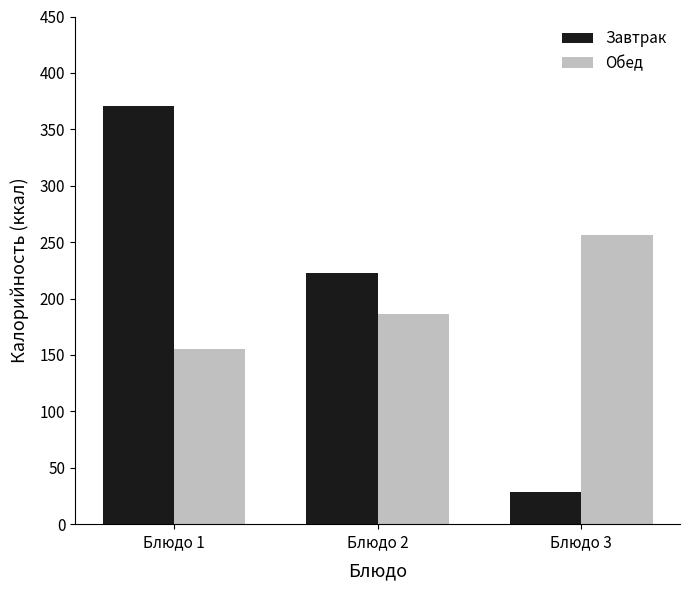

What is the value of the Обед bar at the 3rd from the left?

256.5